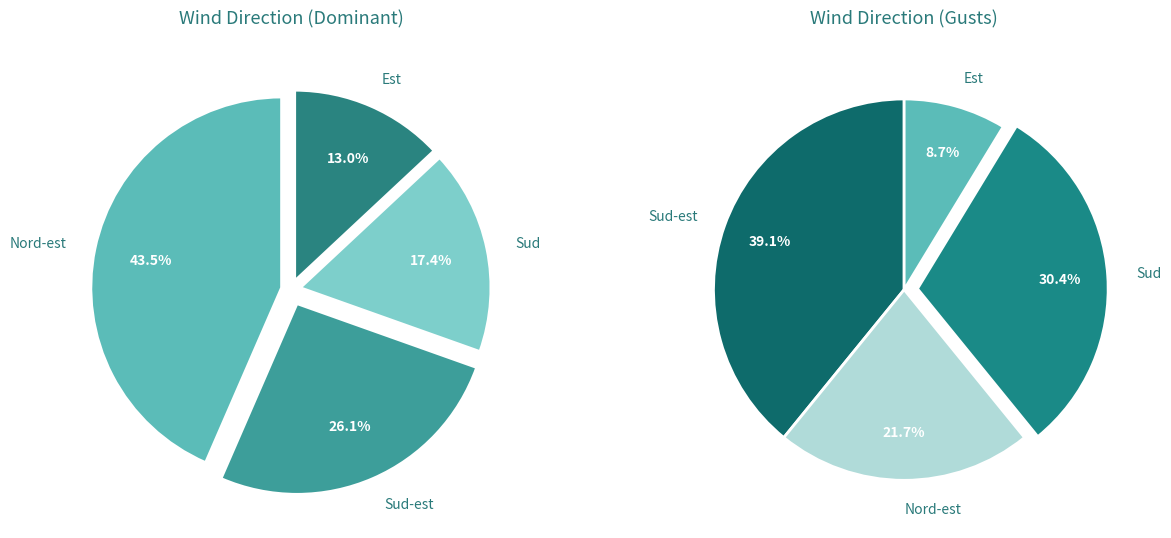

Which category has the biggest portion of the pie?

Nord-est